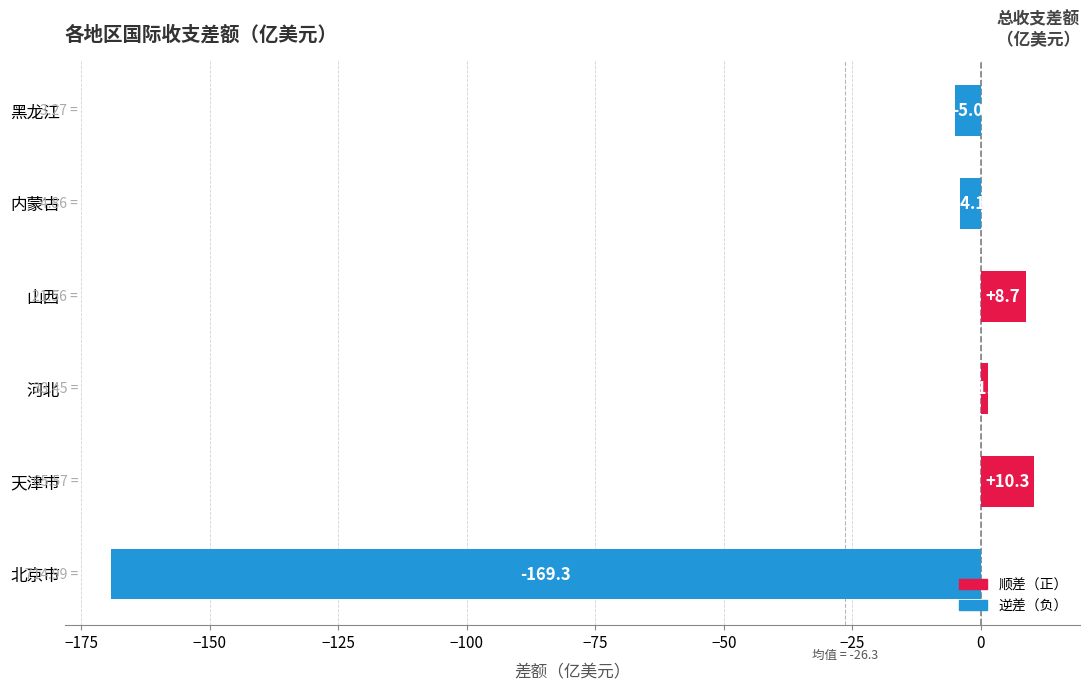

What is the difference between the second highest and minimum values?

178.0